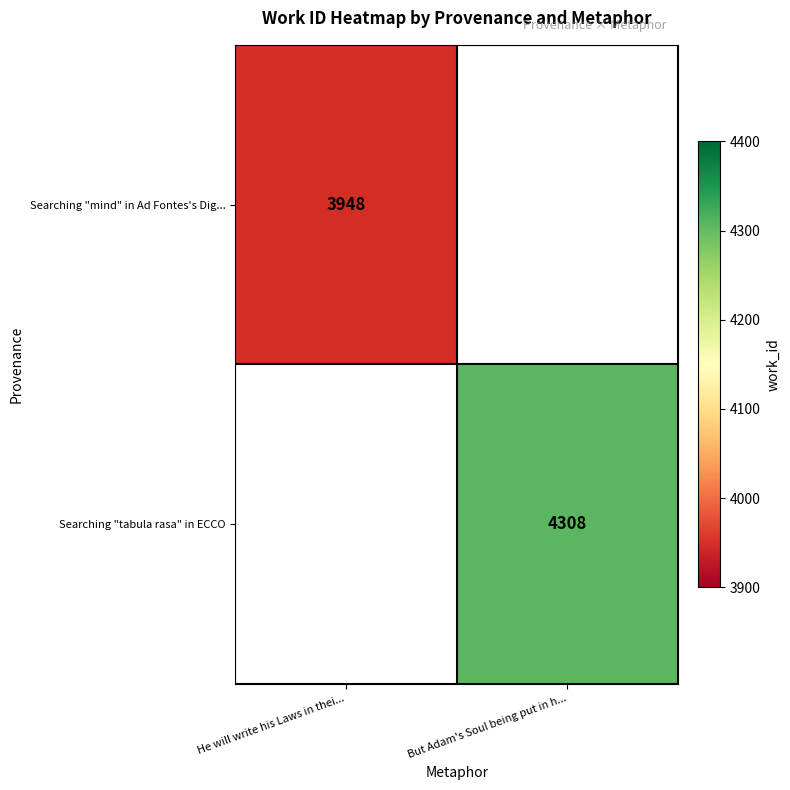

Is it true that Searching "mind" in Ad Fontes's Dig... equals 5416 at He will write his Laws in thei...?

False